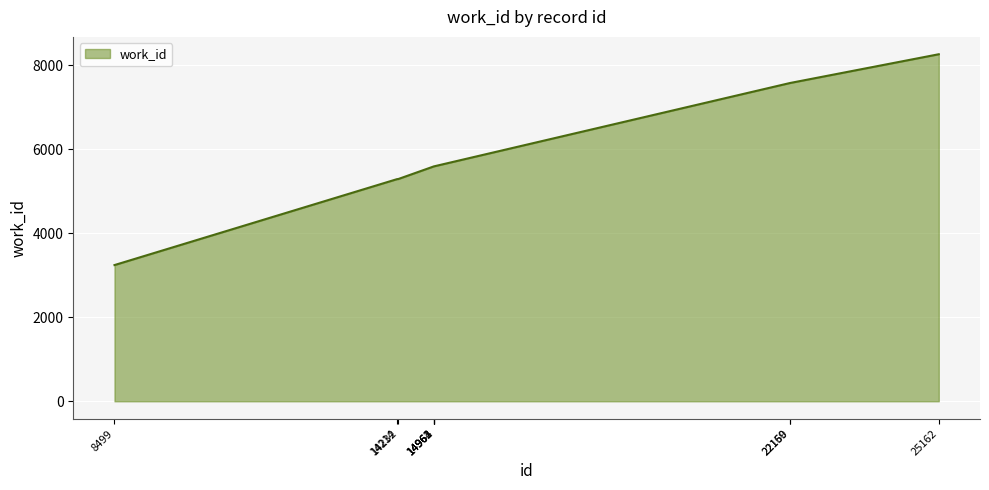

What is the maximum value shown in the chart?

8267